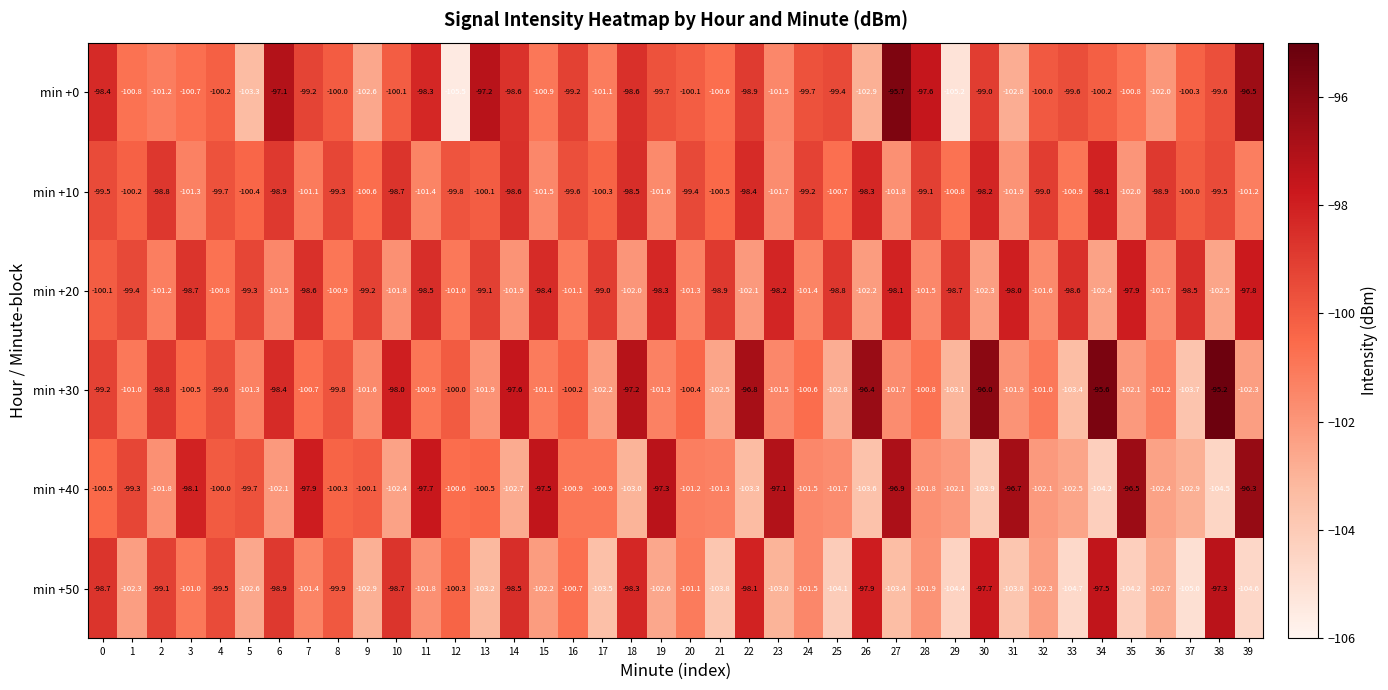

At which category does the chart reach its minimum across all series?

12